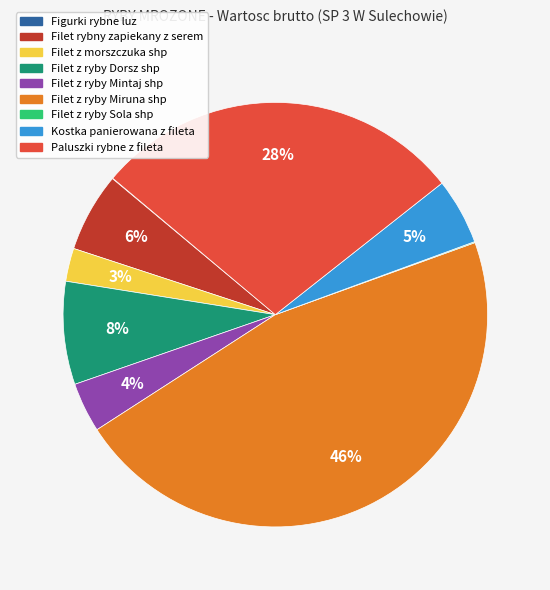

Which has a higher value, Filet z ryby Dorsz shp or Kostka panierowana z fileta?

Filet z ryby Dorsz shp